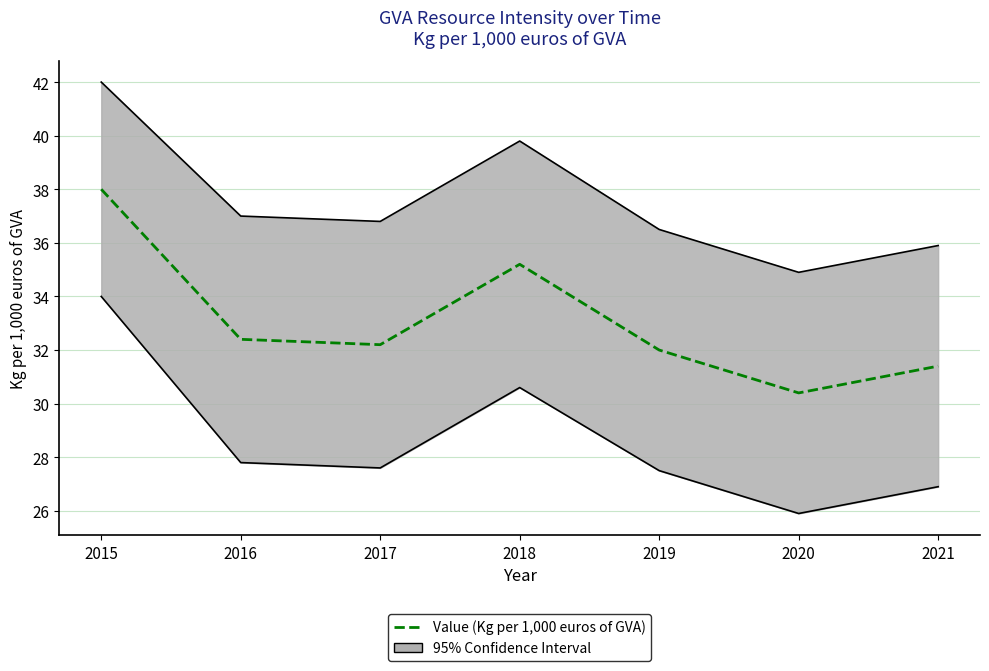

What is the value of the 7th point from the left?

31.4